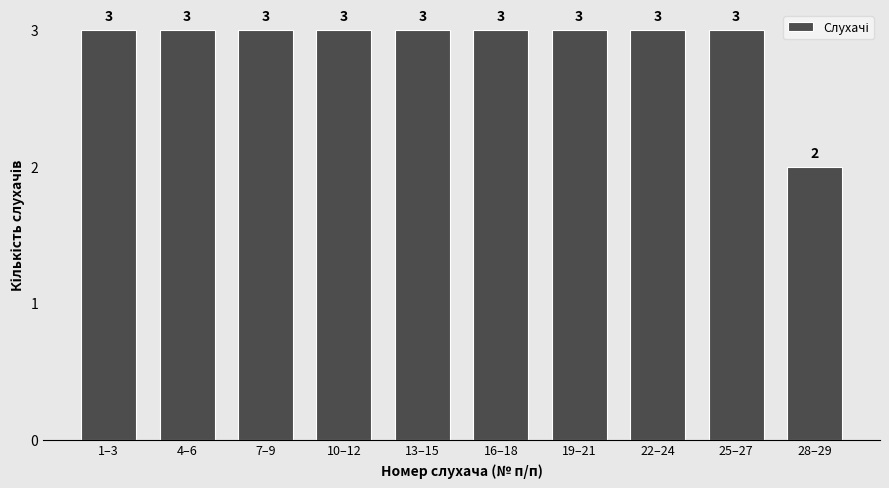

Reading left to right, list all the values displayed in this chart.

1–3=3	4–6=3	7–9=3	10–12=3	13–15=3	16–18=3	19–21=3	22–24=3	25–27=3	28–29=2